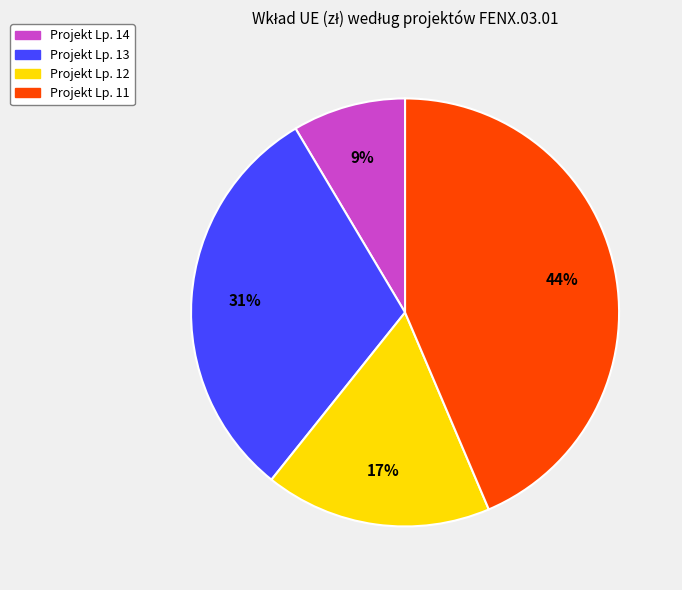

To the nearest percent, what is the average slice percentage?

25%